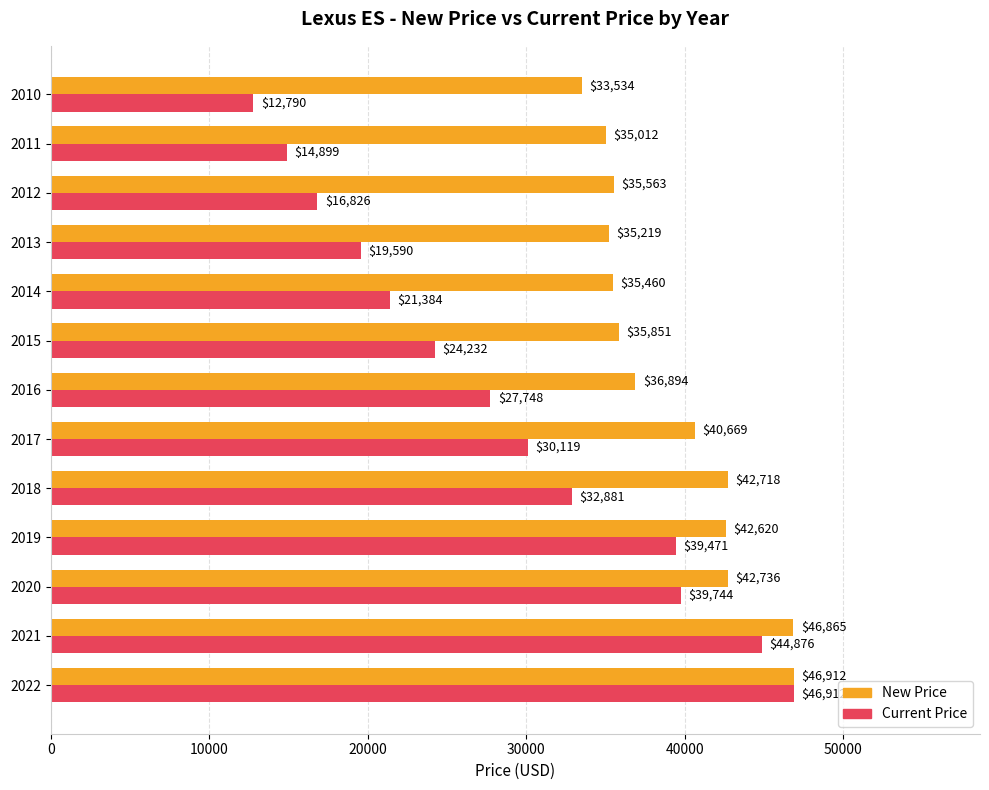

Which series has the largest total across all categories?

New Price